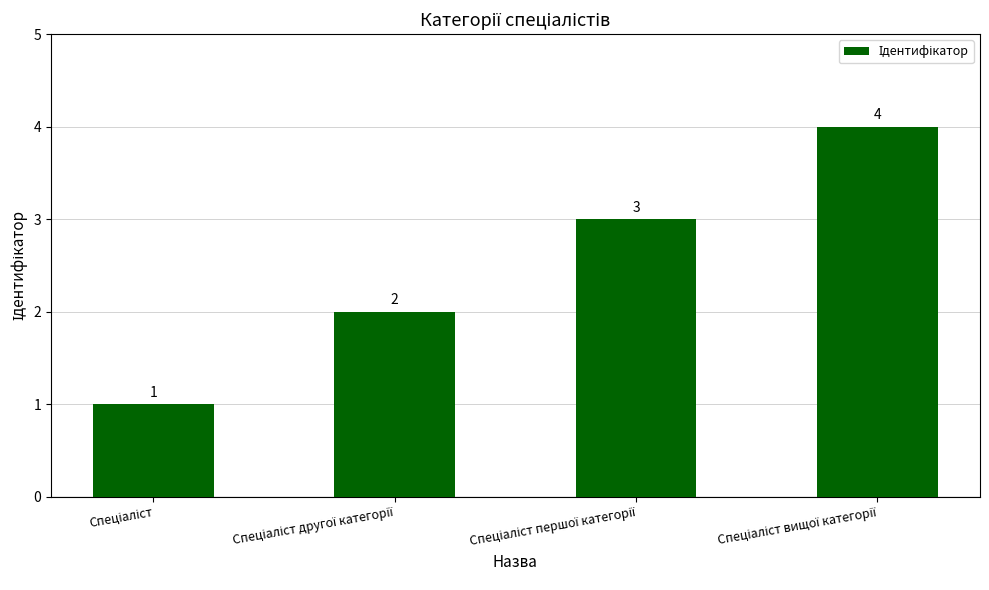

How many values are between 2 and 4?

3